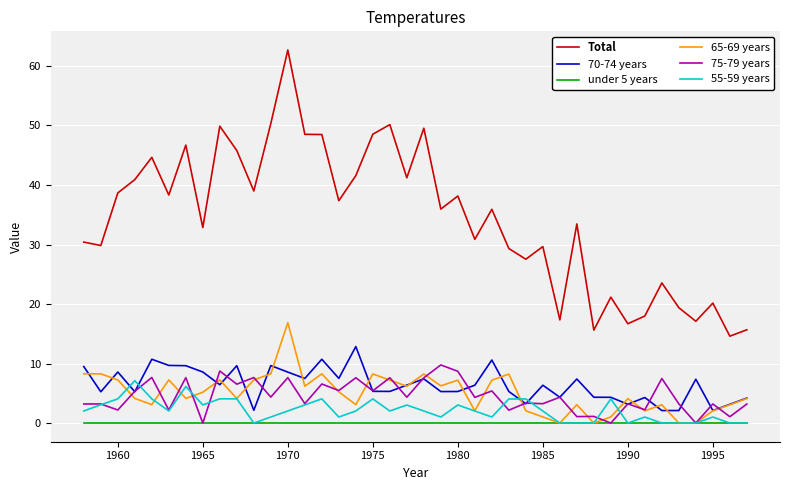

Which series has the largest total across all categories?

Total